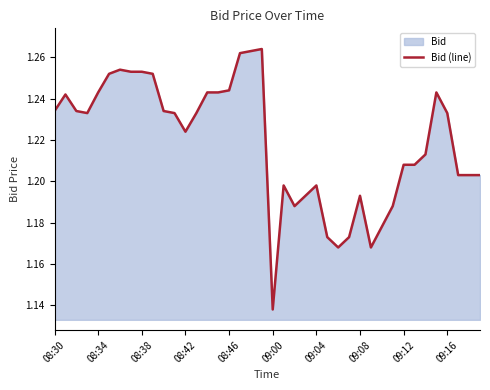

What is the greatest value displayed?

1.3